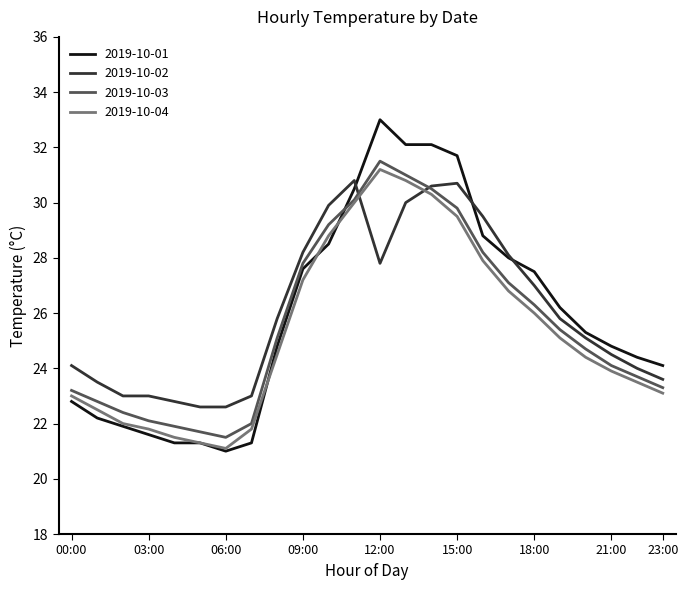

True or false: 2019-10-03 and 2019-10-02 intersect in this chart.

True